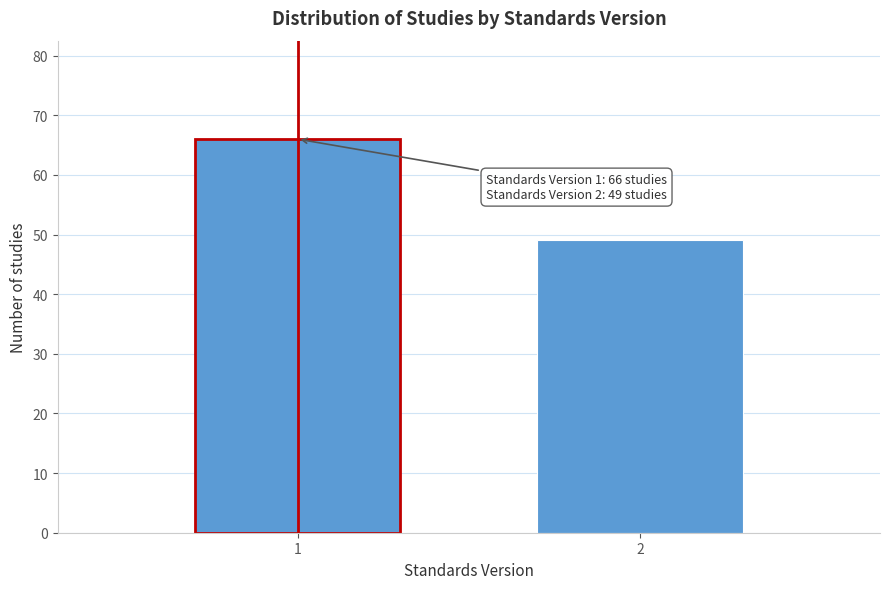

Reading right to left, what are all the values shown in this chart?

2=49	1=66